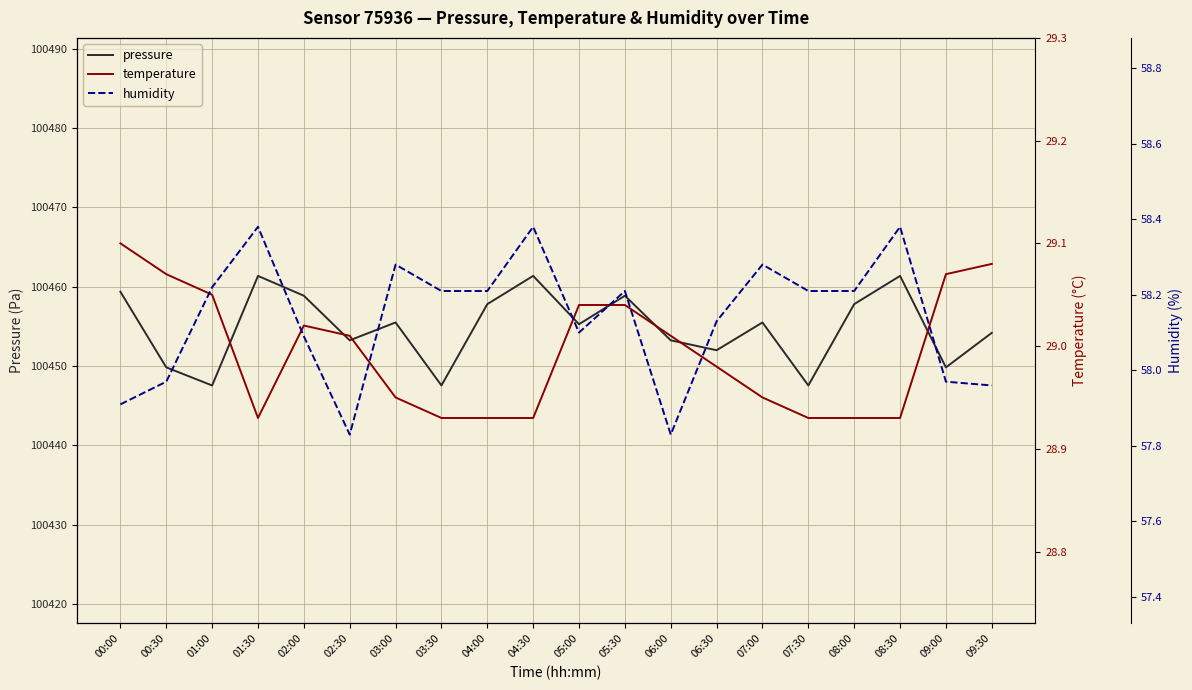

Which series has the largest total across all categories?

pressure